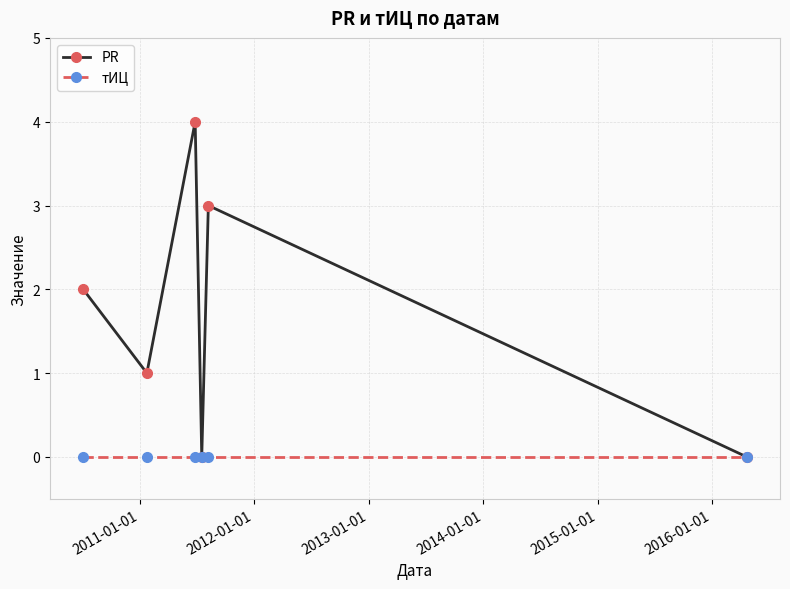

List the series in order of their overall mean, highest first.

PR, тИЦ